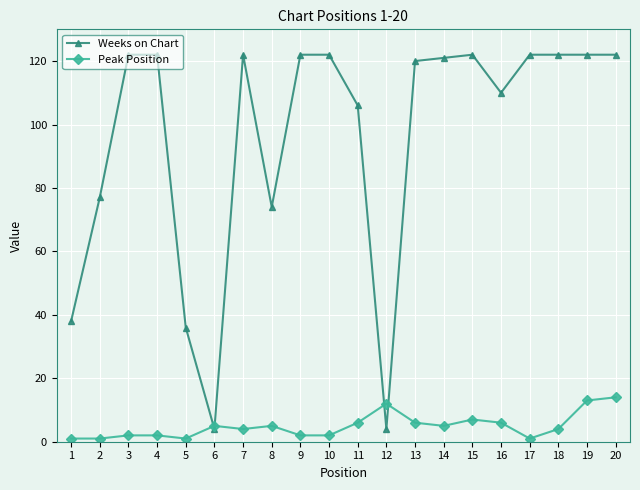

True or false: Weeks on Chart has a value of 70 at 15.

False